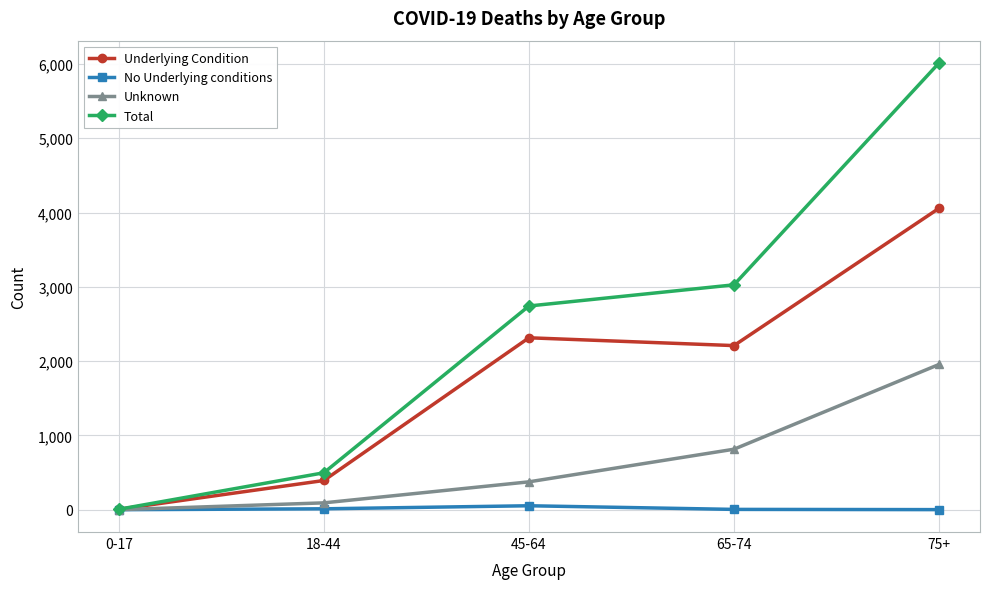

What is the difference between the maximum and minimum values in the Total series?

6007